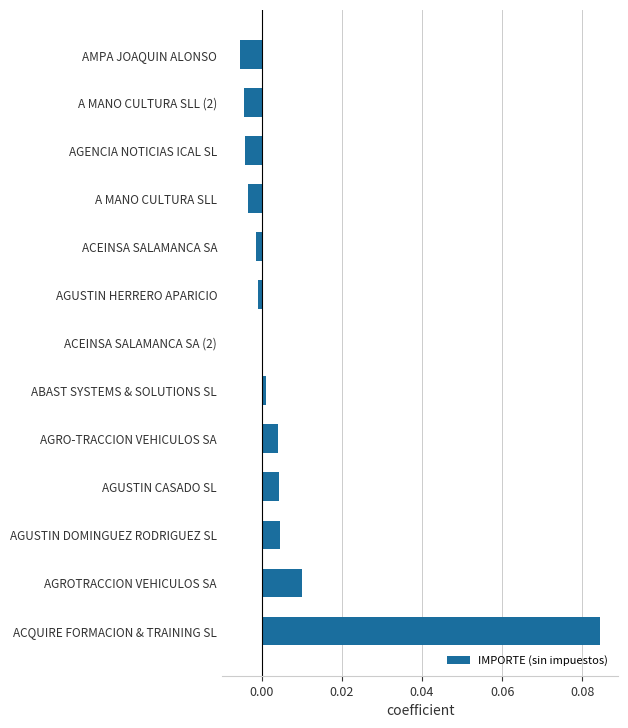

Which category has the highest value across all series?

ACQUIRE FORMACION & TRAINING SL